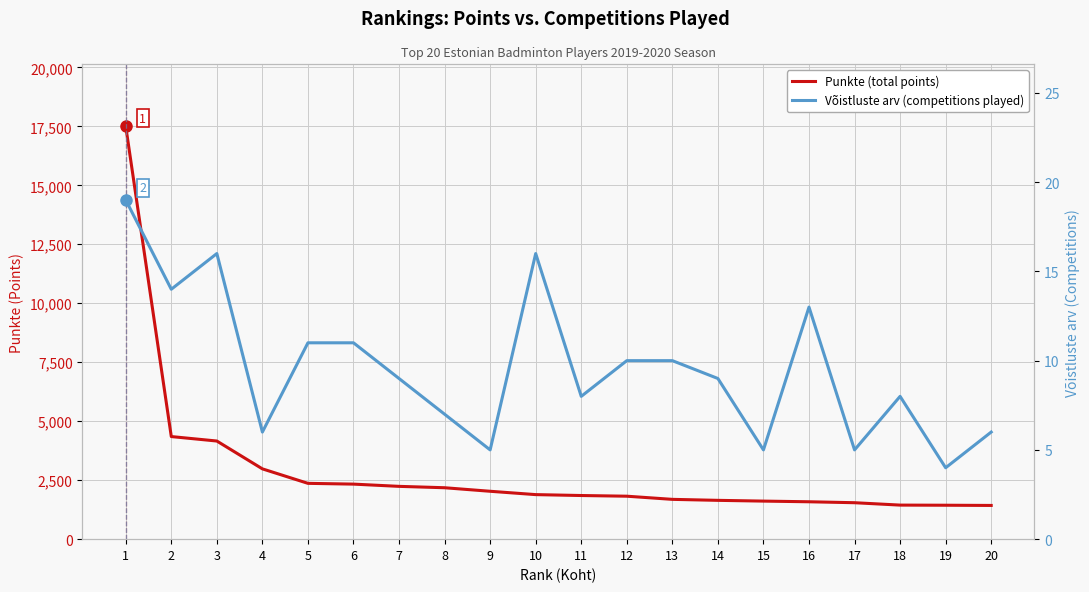

What is the lowest value of the Võistluste arv (competitions played) series?

4.0